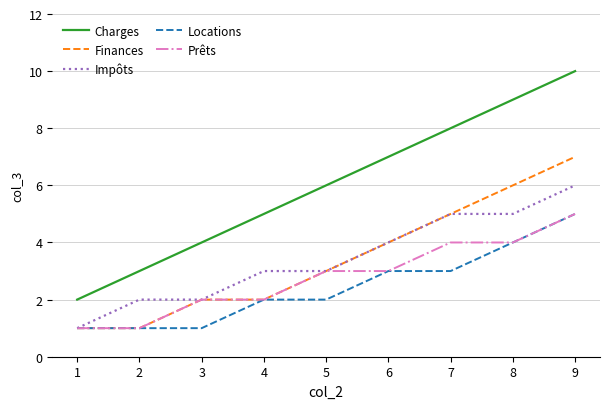

The value of Finances at 2 is 0. True or false?

False